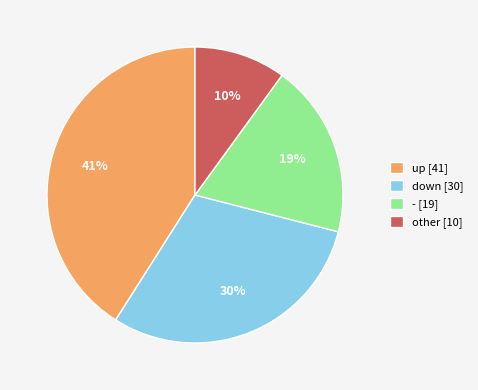

To the nearest percent, what is the difference between the largest and smallest slice percentages?

31%